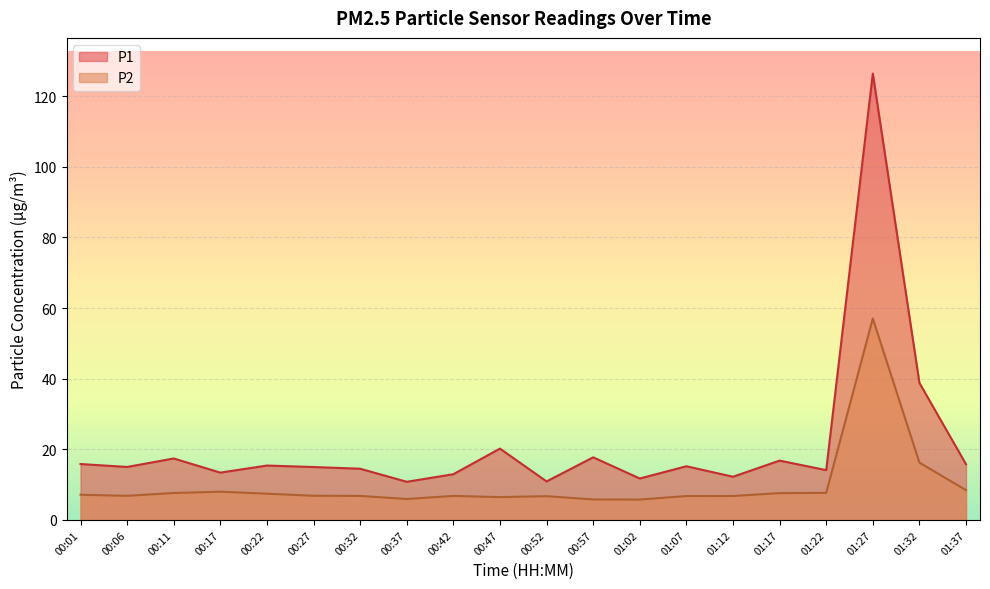

At which label is P2 closest to 31?

01:32